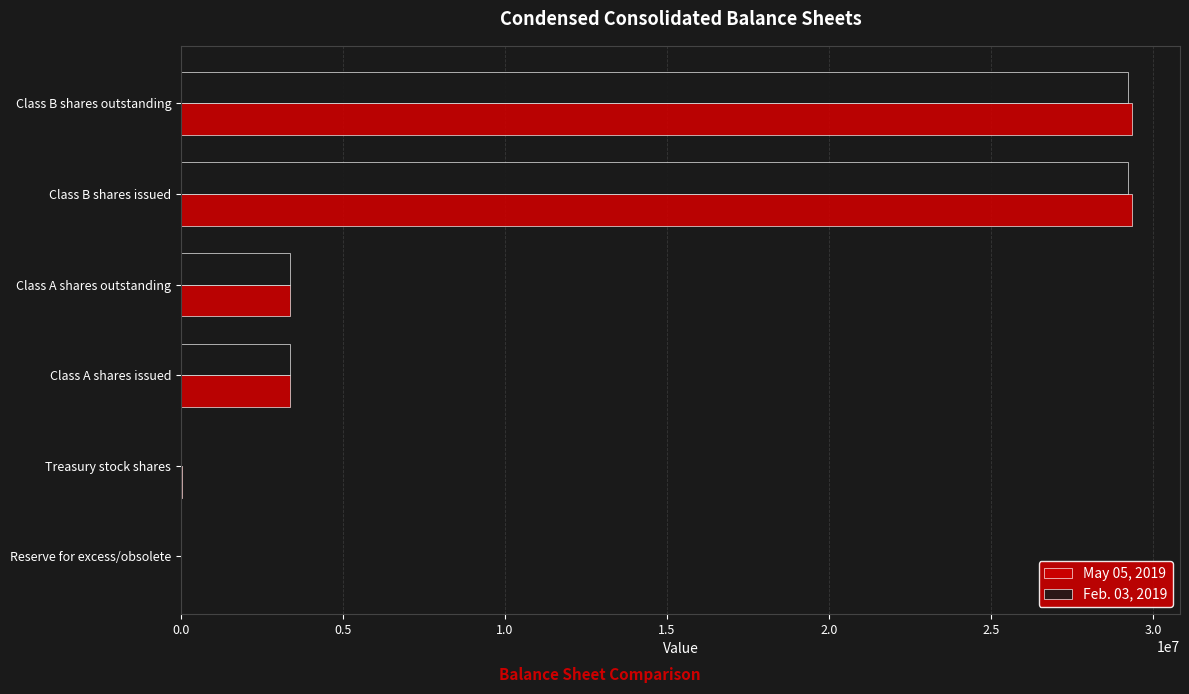

Is the value of May 05, 2019 at Treasury stock shares greater than the value of Feb. 03, 2019 at Class B shares outstanding?

No